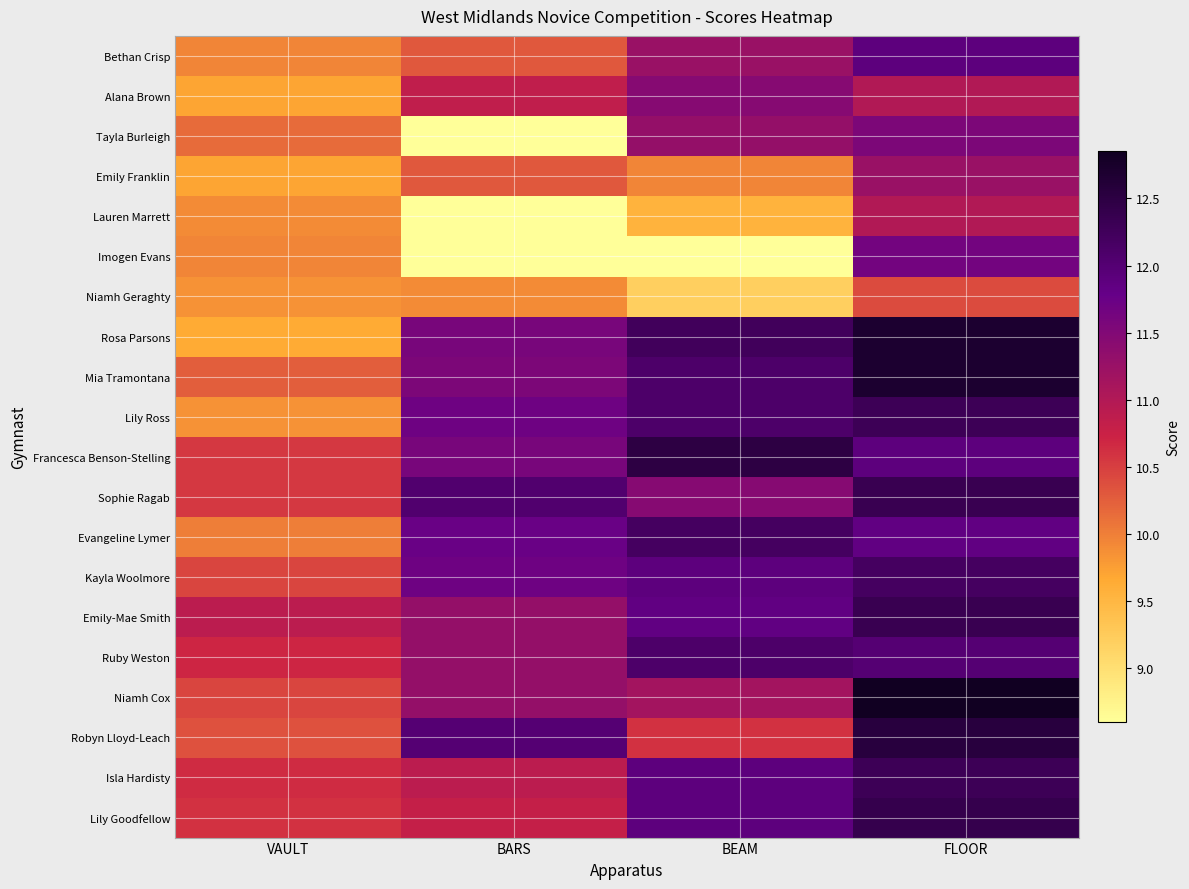

At which category is the sum across all series the highest?

FLOOR